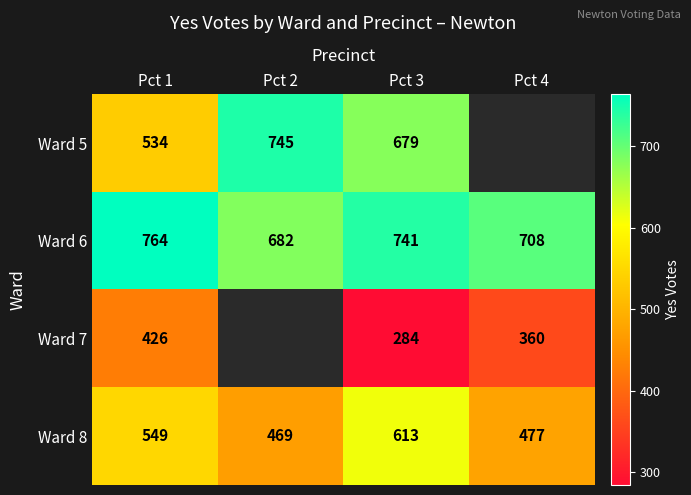

Which category has the highest value in the Ward 6 series?

Pct 1